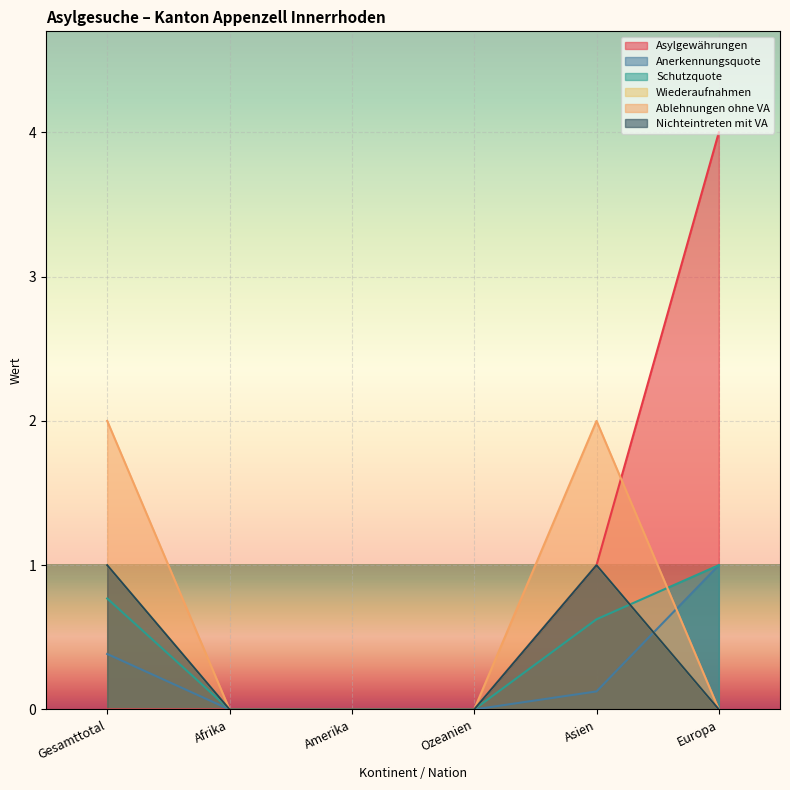

How many intersections are there between Ablehnungen ohne VA and Schutzquote?

1